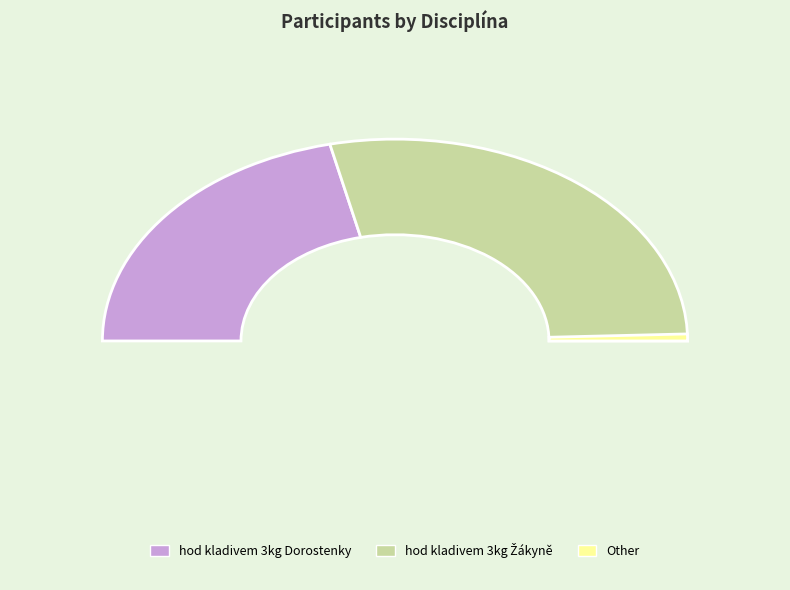

Which has a higher value, hod kladivem 3kg Žákyně or hod kladivem 3kg Dorostenky?

hod kladivem 3kg Žákyně